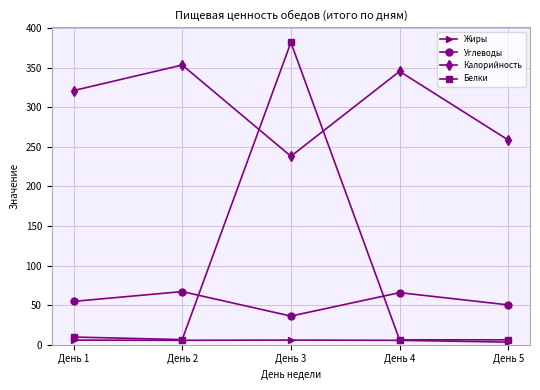

Which series has the widest spread of values?

Белки